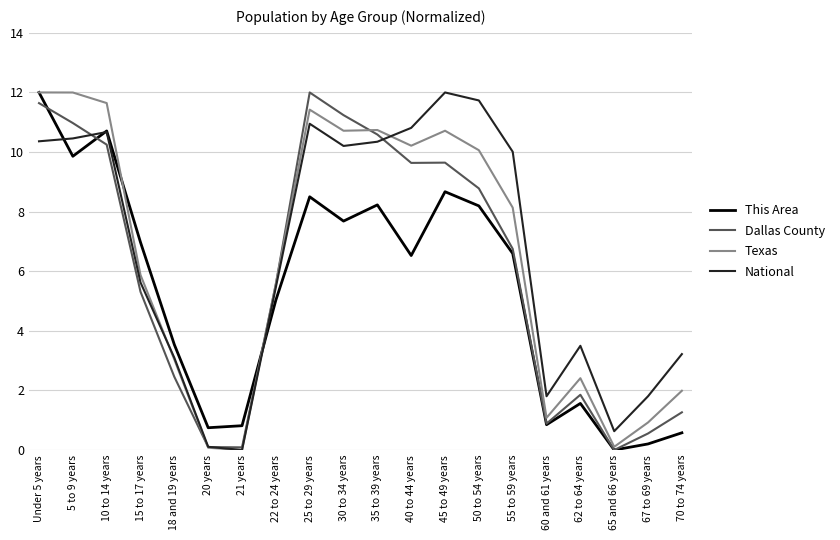

In This Area, how many points are lower than both neighbors (excluding endpoints)?

6